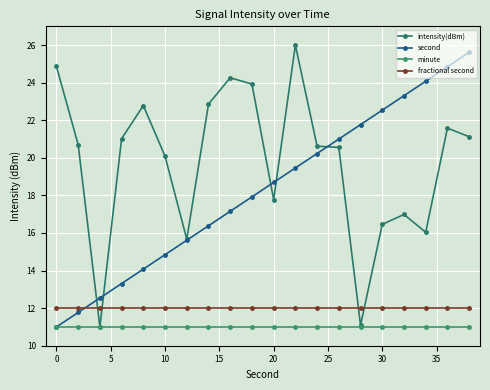

What is the average value of the intensity(dBm) series?

19.8